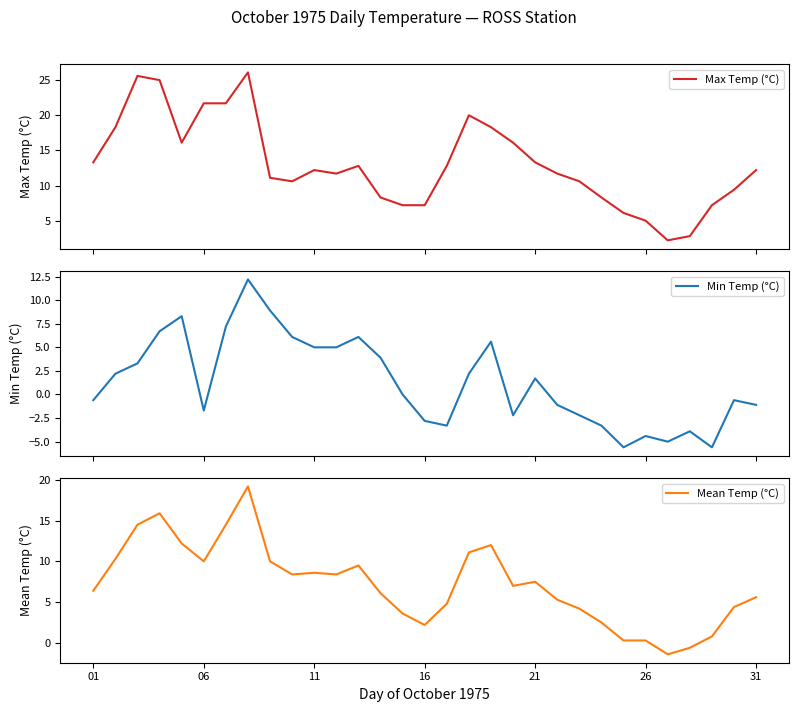

The Mean Temp (°C) series shows 3.0 at 16. True or false?

False